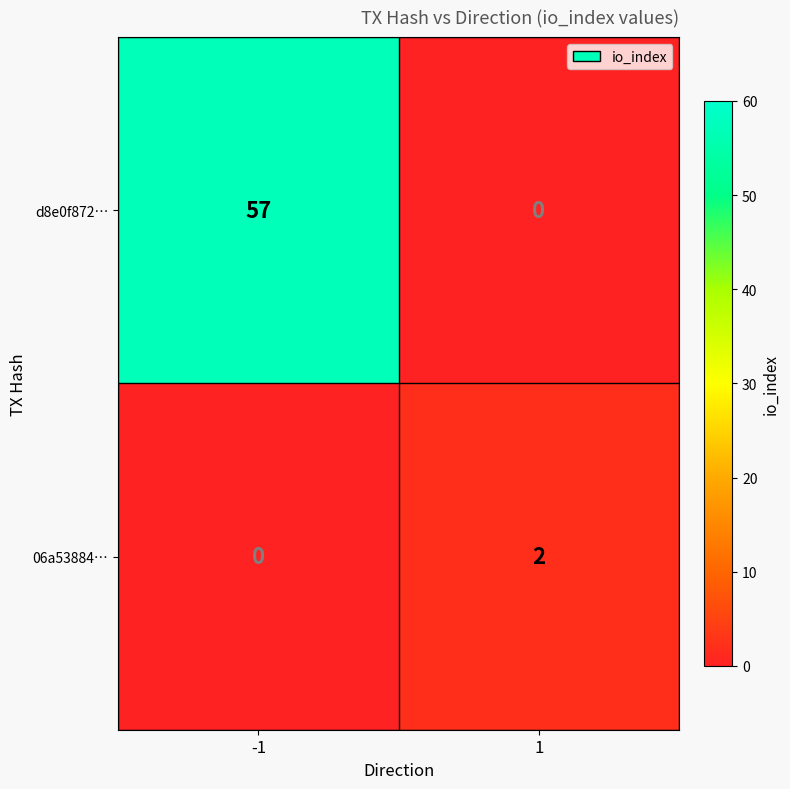

Reading right to left, list all the values displayed in this chart.

d8e0f872…: 0	57
06a53884…: 2	0